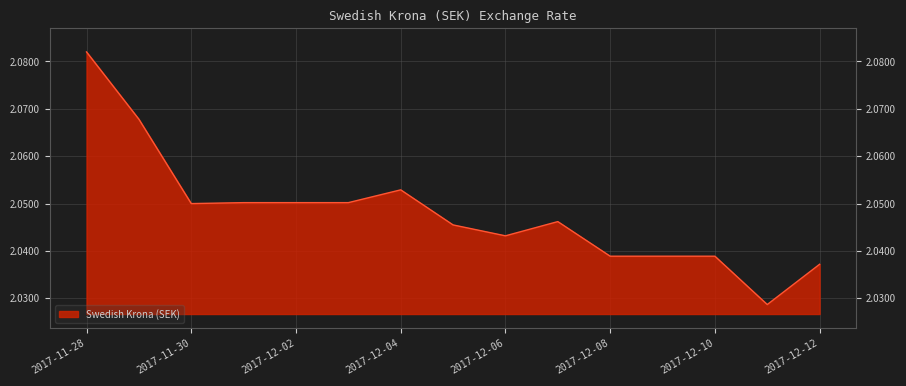

How many lines are shown in the chart?

1